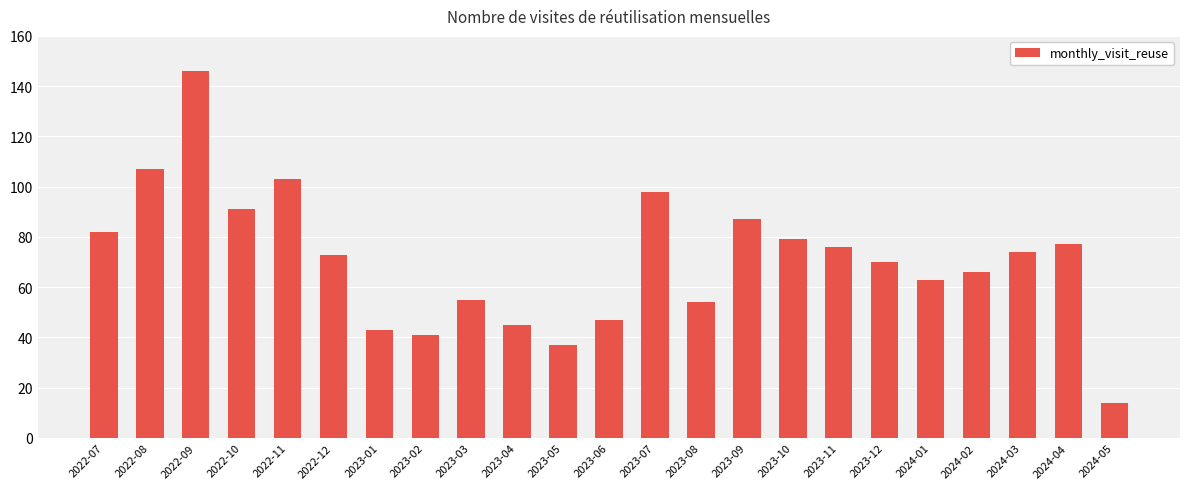

What is the value of the 12th bar from the left?

47